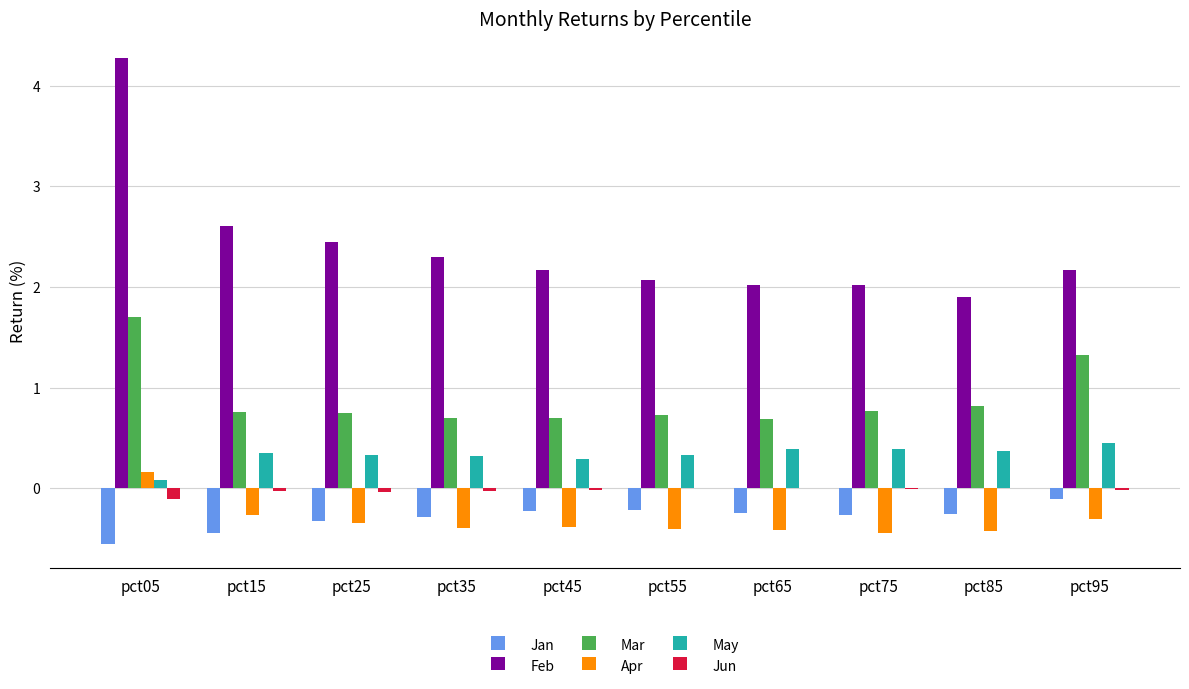

At which label does Mar reach its peak?

pct05